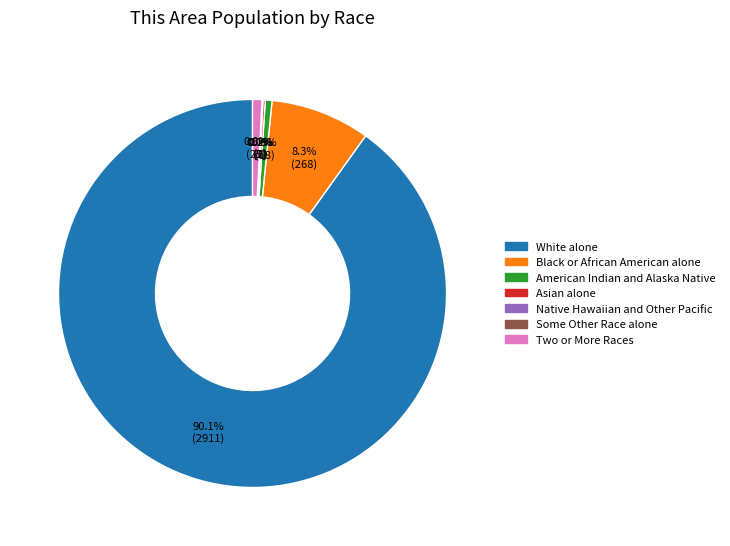

Approximately how many times larger is the value at White alone compared to Black or African American alone?

10.9